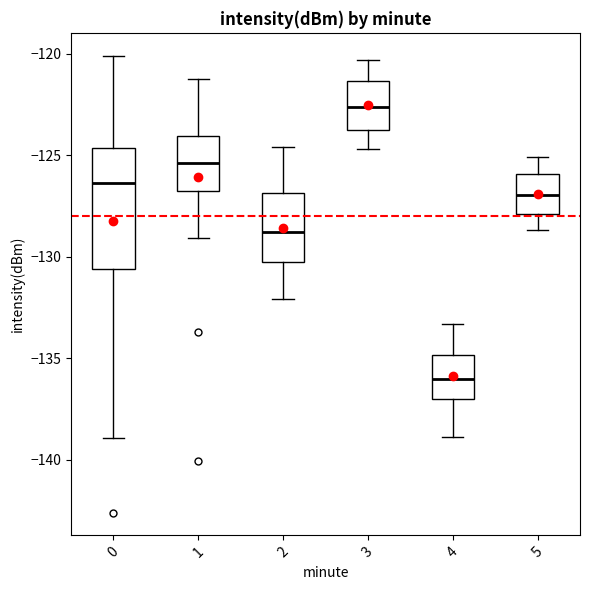

Reading left to right, read every box against the y-axis: the position of its median line, the range the box covers, and the ends of its whiskers. The values are not printed on the chart, so give them approximately, as read against the axis.

0: median -126.5, box -130.5 to -124.5, whiskers -139.0 to -120.0
1: median -125.5, box -127.0 to -124.0, whiskers -129.0 to -121.0
2: median -129.0, box -130.0 to -127.0, whiskers -132.0 to -124.5
3: median -122.5, box -123.5 to -121.5, whiskers -124.5 to -120.5
4: median -136.0, box -137.0 to -135.0, whiskers -139.0 to -133.5
5: median -127.0, box -128.0 to -126.0, whiskers -128.5 to -125.0